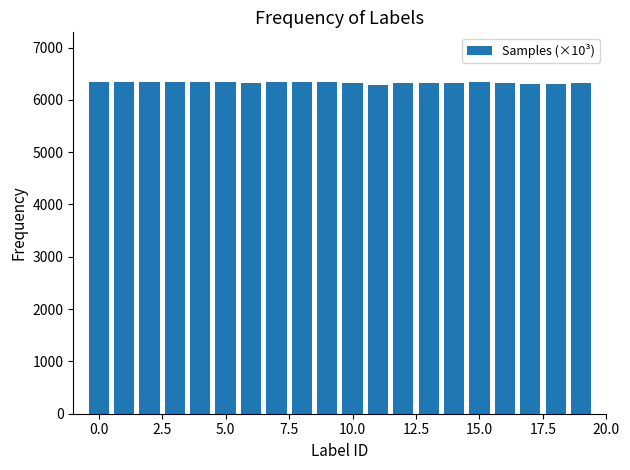

Are the bars horizontal?

No